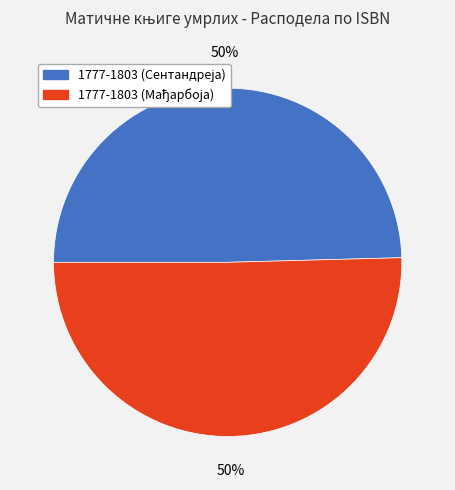

To the nearest percent, what is the average slice percentage?

50%